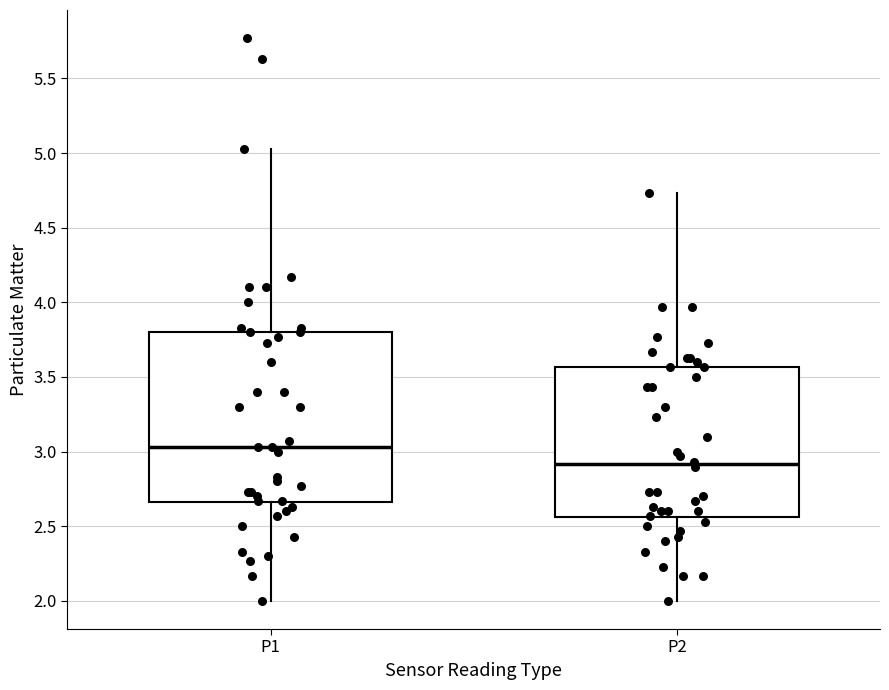

Comparing the boxes themselves (not the whiskers), which one is the tallest?

P1